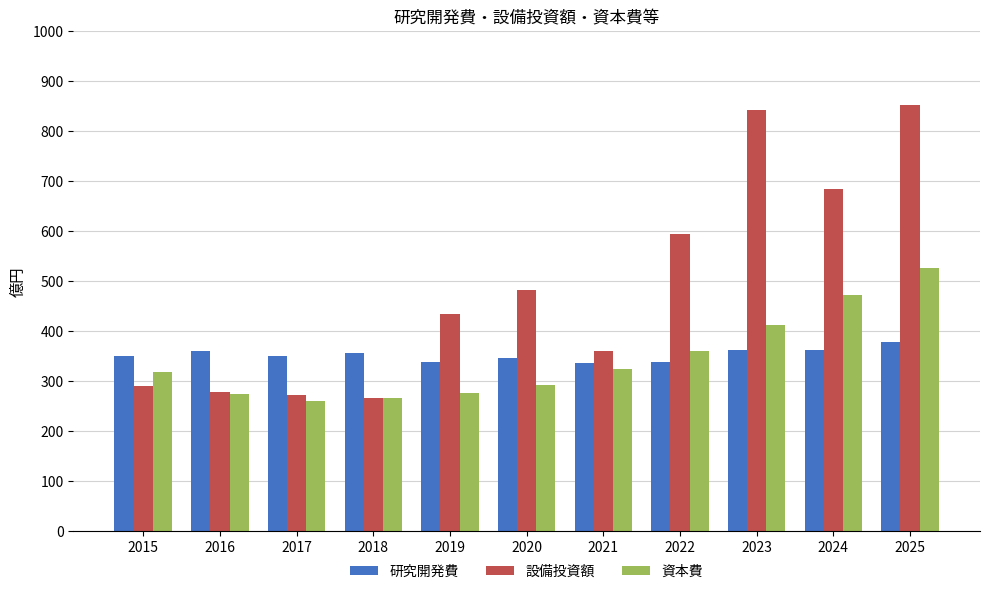

True or false: 資本費 has a value of 291 at 2020.

True